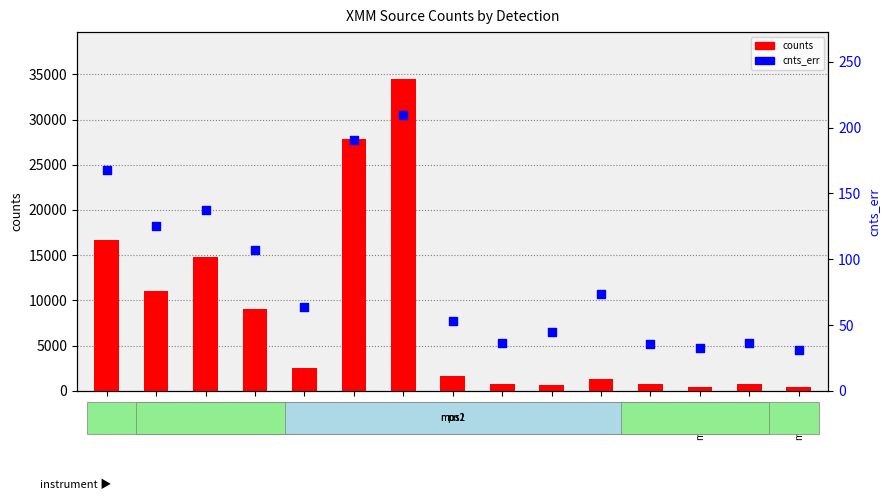

At which category is the sum across all series the highest?

pn-3